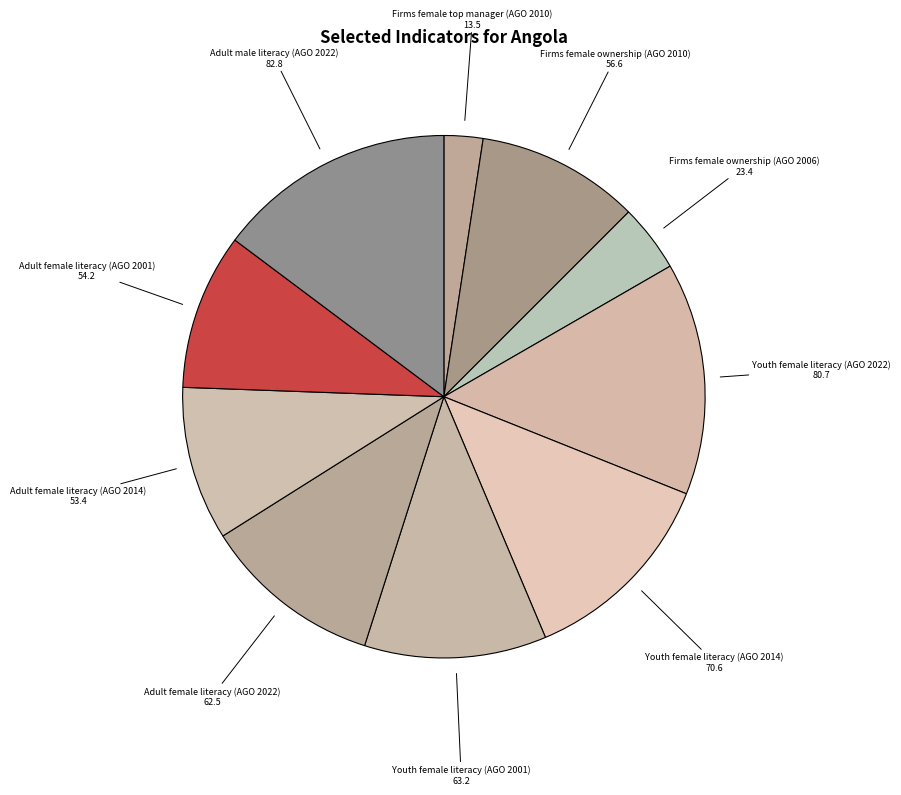

Combined, do Youth female literacy (AGO 2014) and Adult female literacy (AGO 2001) account for over 50%?

No